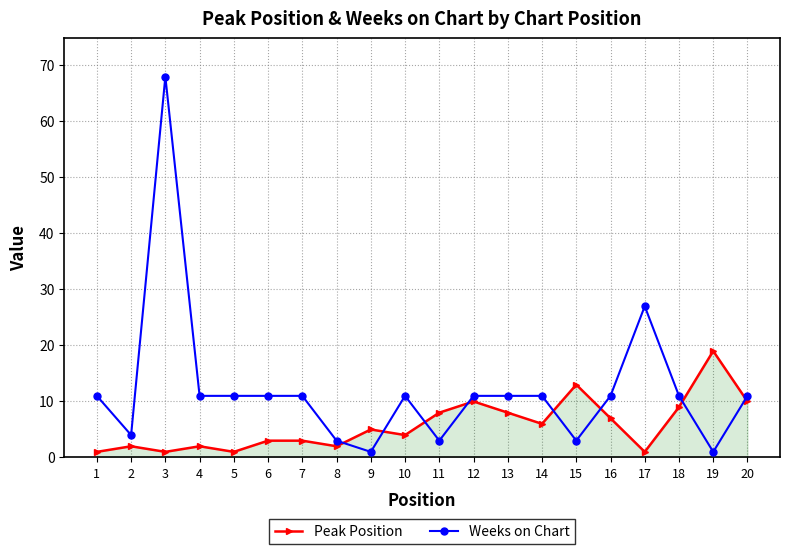

Reading left to right, what are all the values shown in this chart?

Peak Position: 1=1	2=2	3=1	4=2	5=1	6=3	7=3	8=2	9=5	10=4	11=8	12=10	13=8	14=6	15=13	16=7	17=1	18=9	19=19	20=10
Weeks on Chart: 1=11	2=4	3=68	4=11	5=11	6=11	7=11	8=3	9=1	10=11	11=3	12=11	13=11	14=11	15=3	16=11	17=27	18=11	19=1	20=11